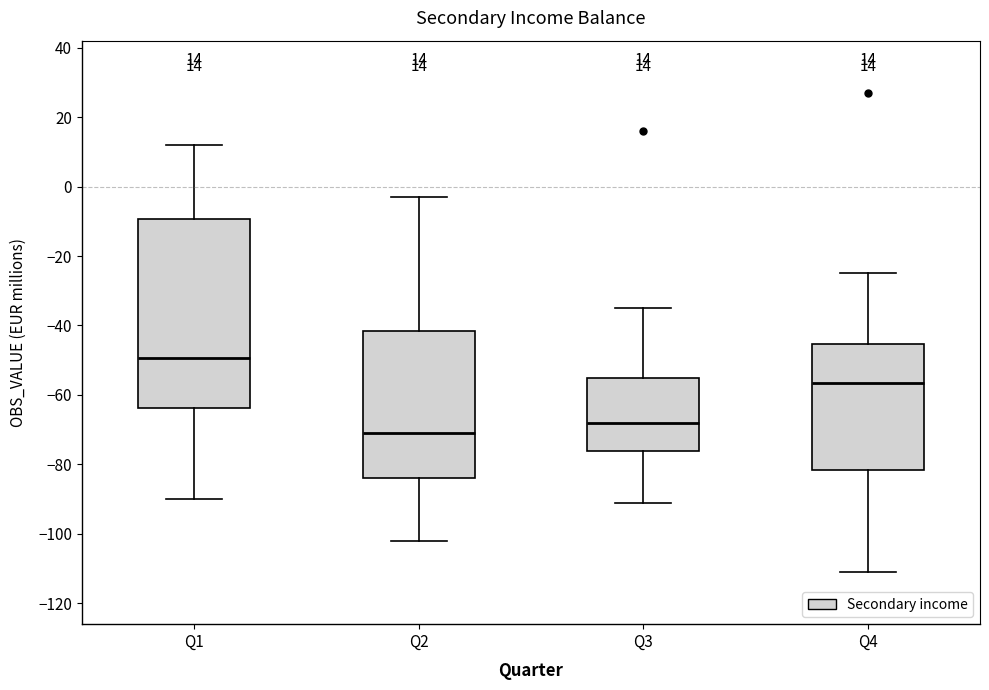

Which box has the lowest median line?

Q2